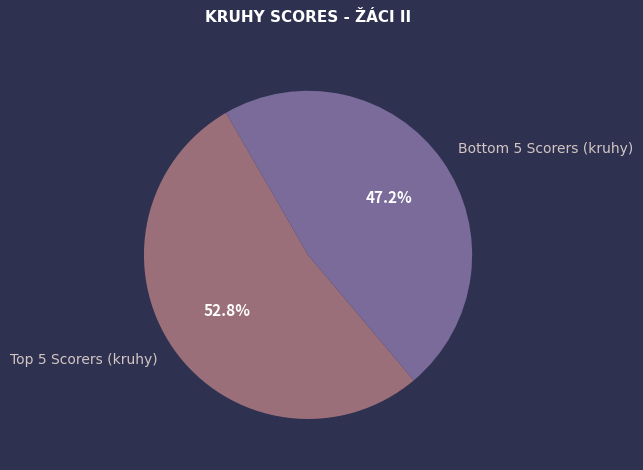

What is the majority slice?

Top 5 Scorers (kruhy)